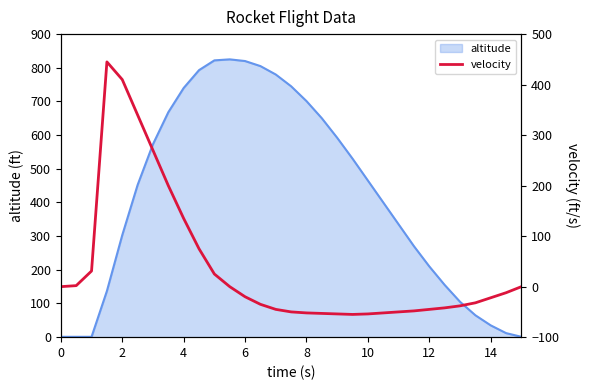

What is the maximum value for altitude?

825